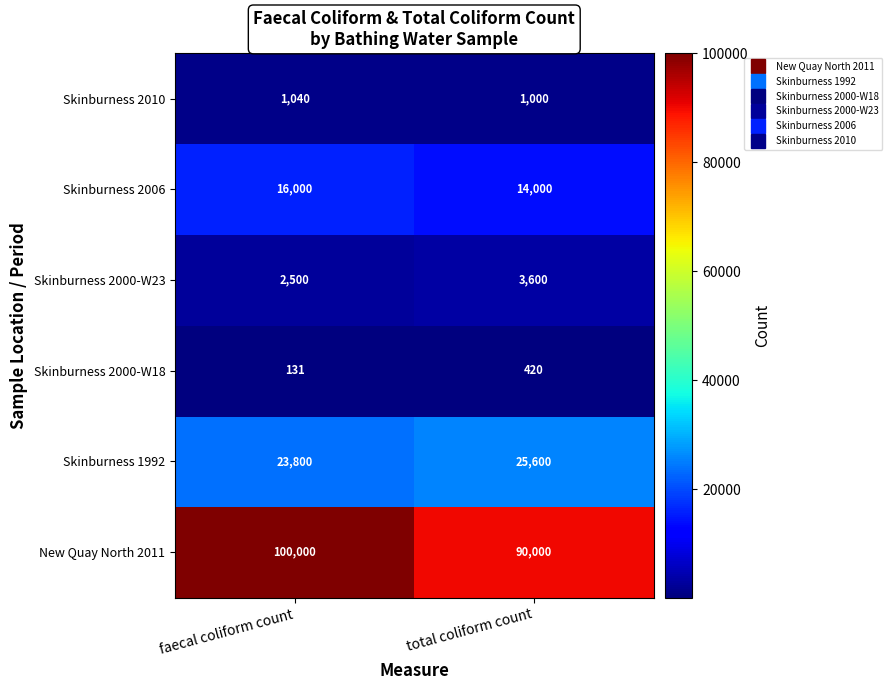

The Skinburness 2010 series shows 1456 at faecal coliform count. True or false?

False